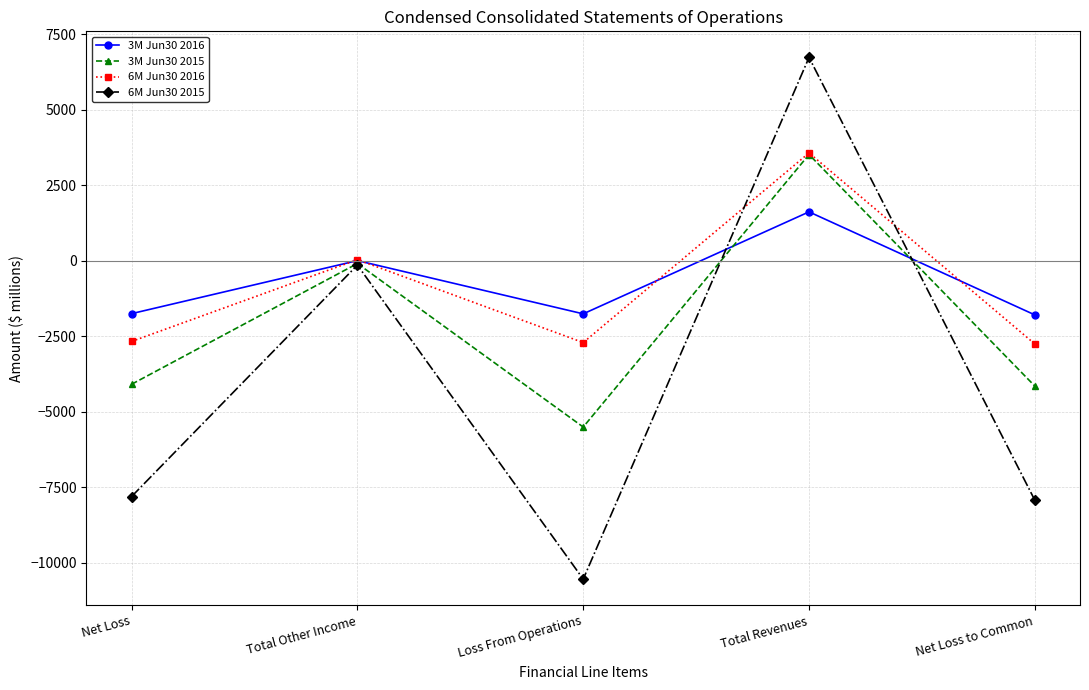

Rank the series at Loss From Operations from lowest to highest value.

6M Jun30 2015, 3M Jun30 2015, 6M Jun30 2016, 3M Jun30 2016